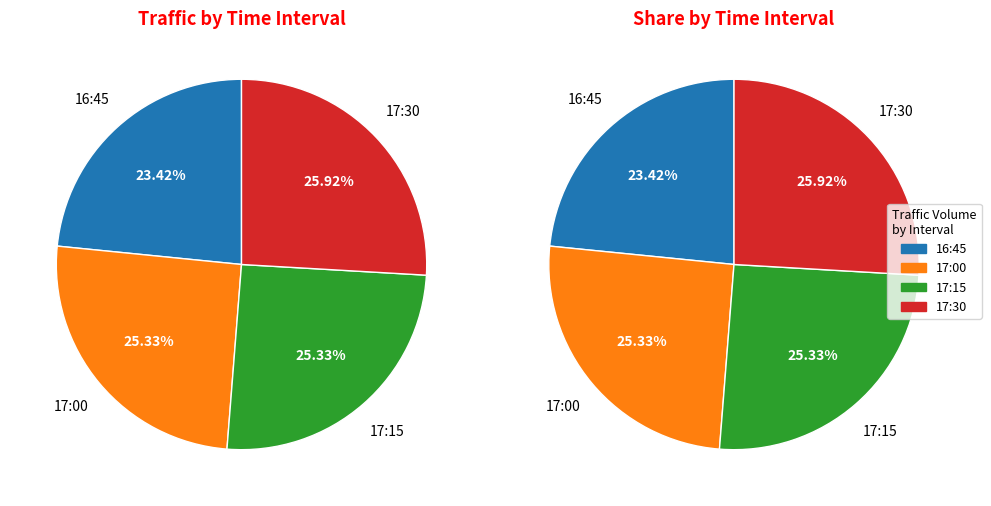

What is the smallest slice in the pie chart?

16:45